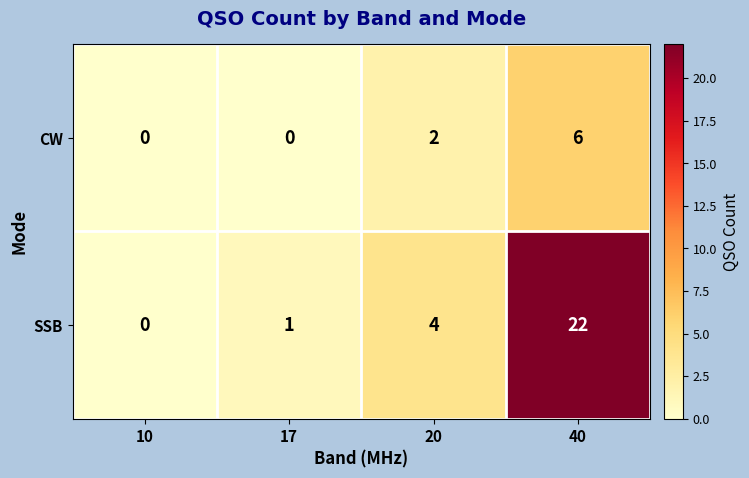

What is the sum of all SSB values?

27